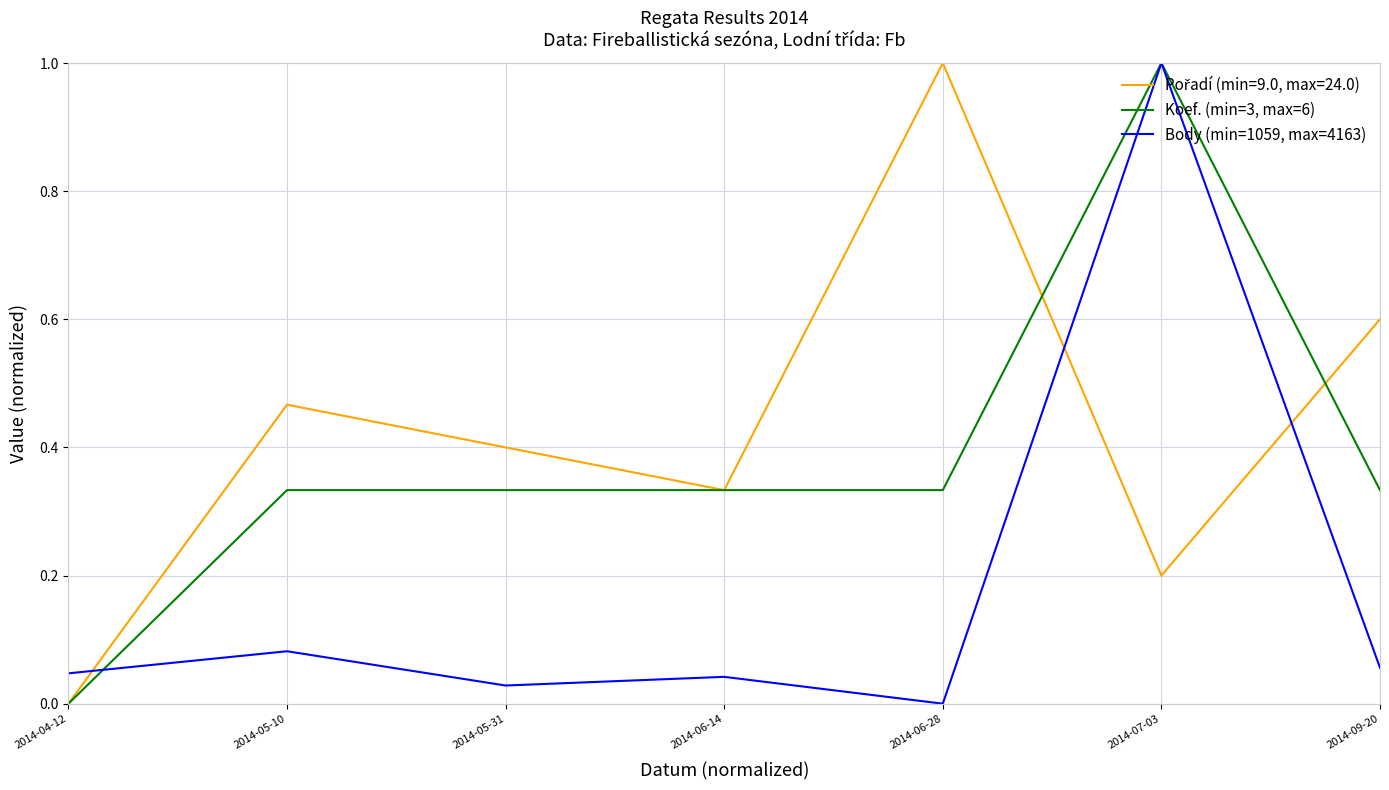

At which category is the sum across all series the highest?

2014-07-03